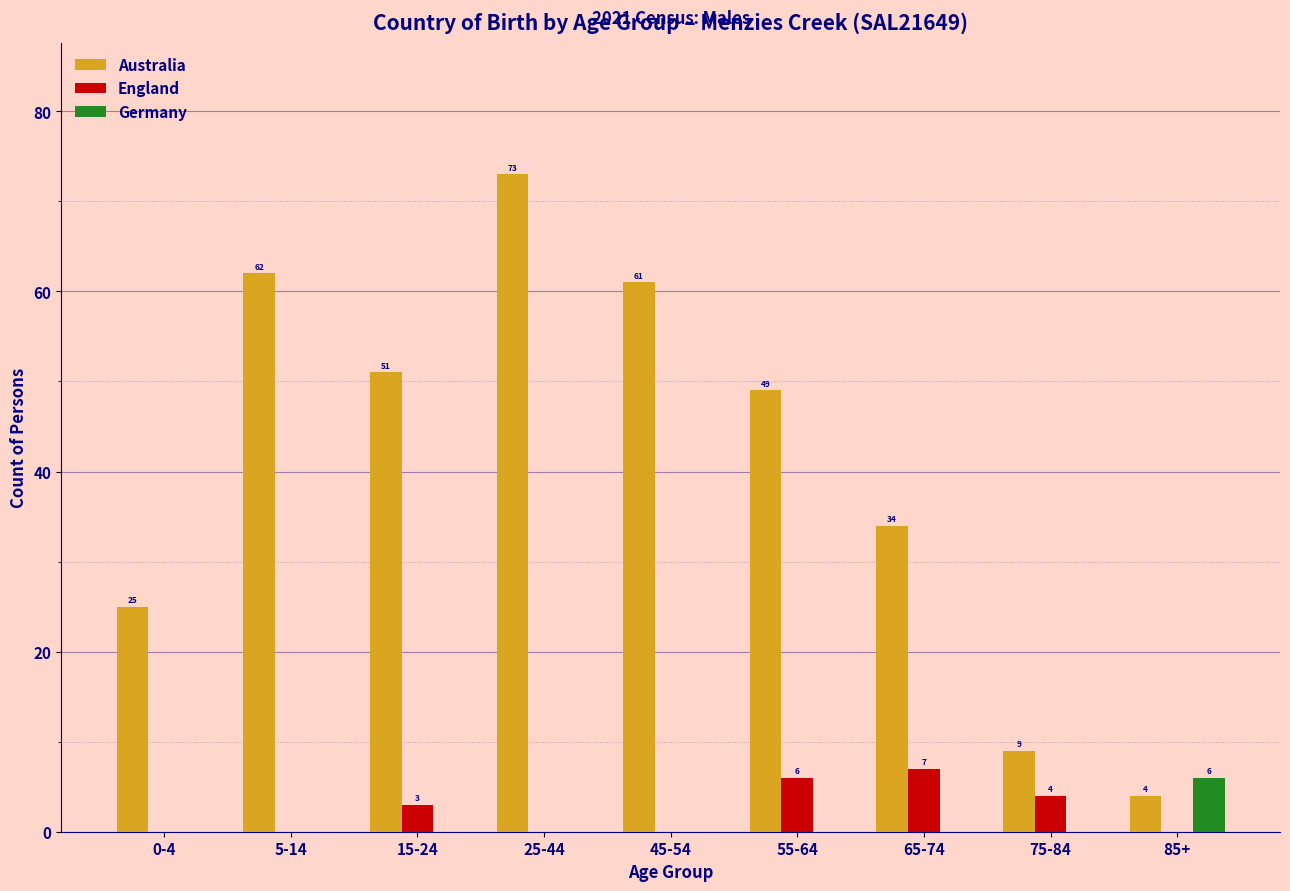

Reading left to right, transcribe all the data shown in this chart.

Australia: 0-4=25	5-14=62	15-24=51	25-44=73	45-54=61	55-64=49	65-74=34	75-84=9	85+=4
England: 0-4=0	5-14=0	15-24=3	25-44=0	45-54=0	55-64=6	65-74=7	75-84=4	85+=0
Germany: 0-4=0	5-14=0	15-24=0	25-44=0	45-54=0	55-64=0	65-74=0	75-84=0	85+=6